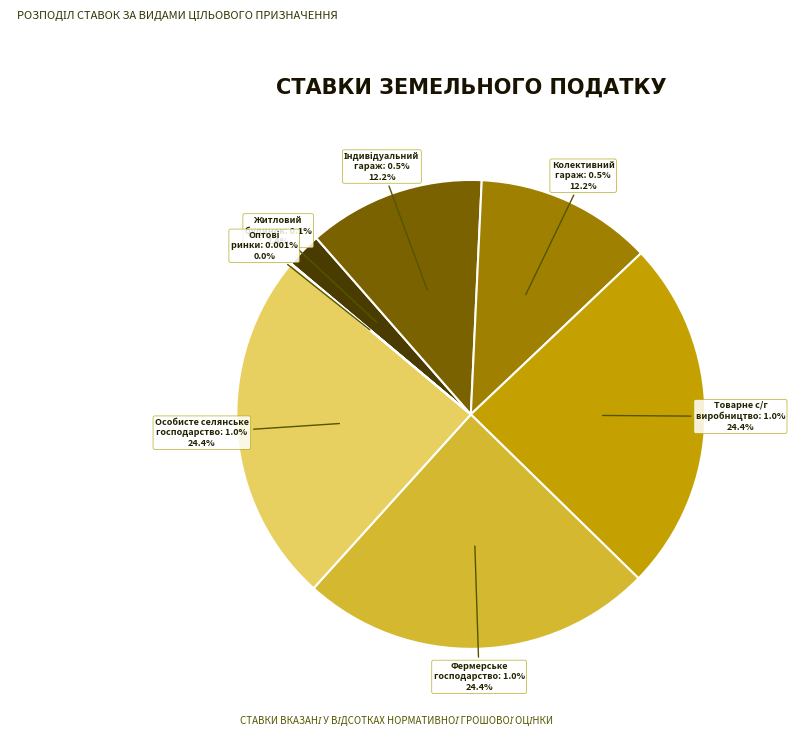

Combined, what portion of the pie is Для будівництва індивідуальних гаражів and Для ведення особистого селянського господарства?

36.6%